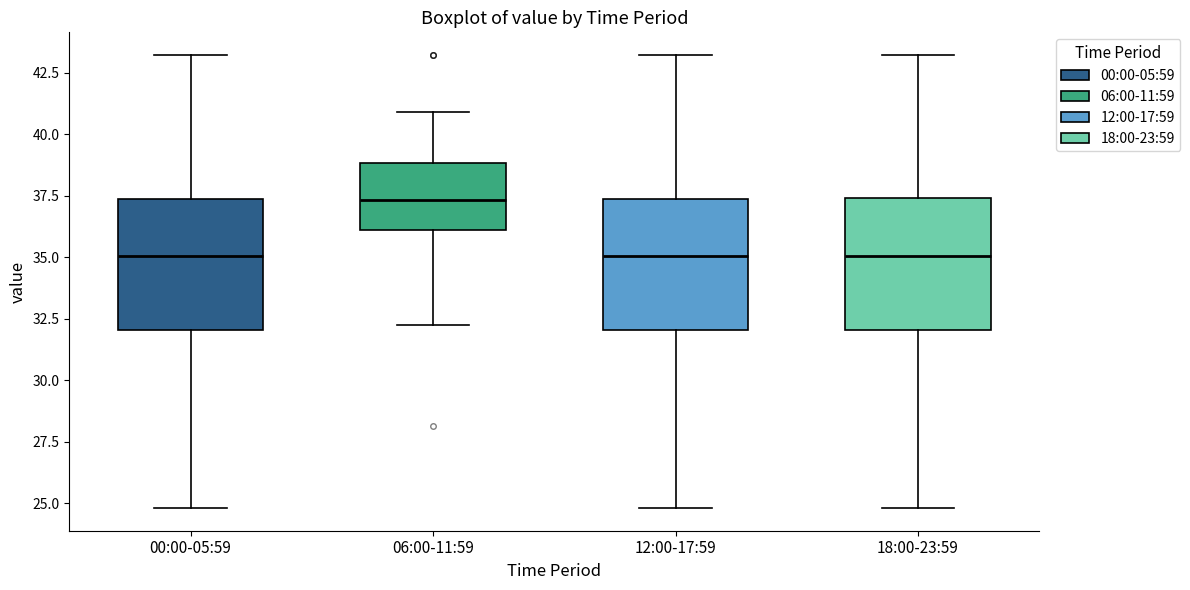

Which box's median line is the highest?

06:00-11:59